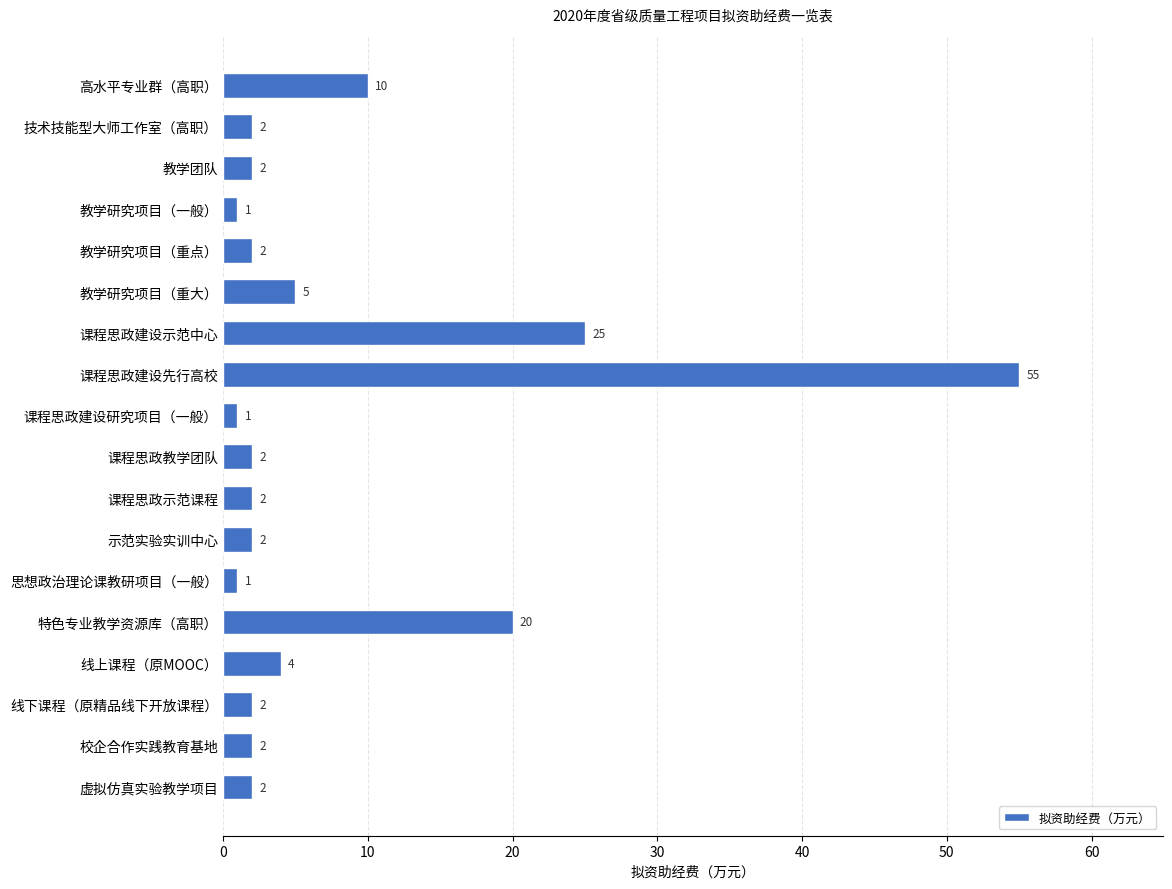

Which label corresponds to the largest value in the chart?

课程思政建设先行高校